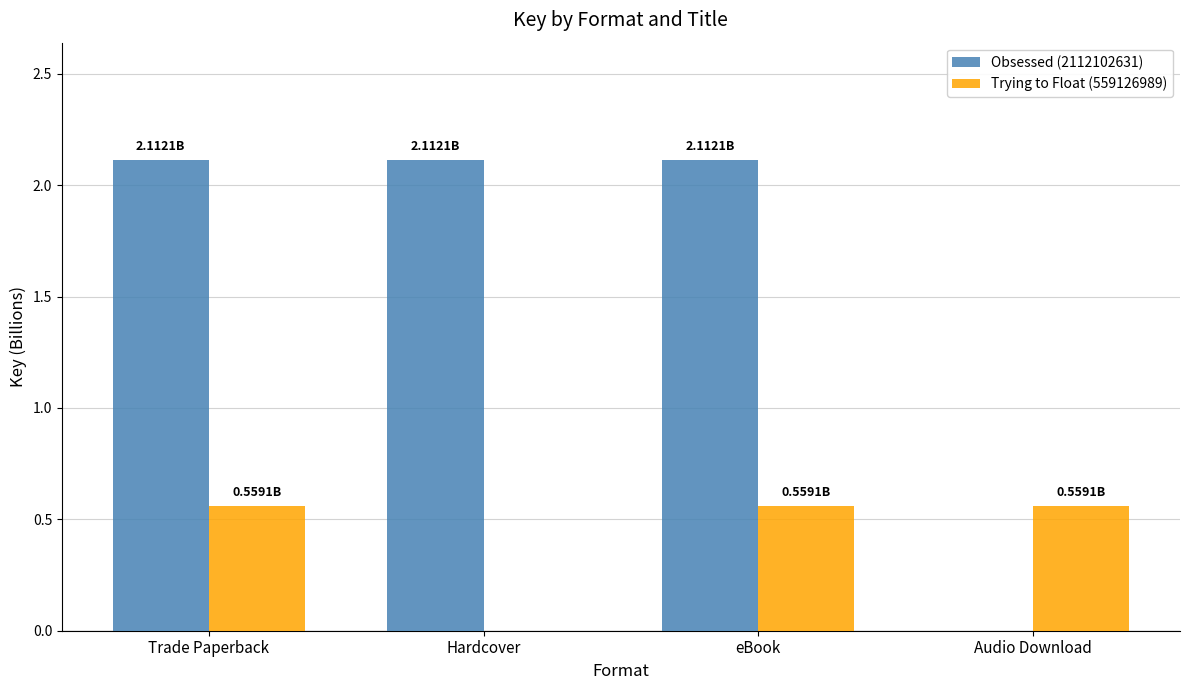

Is the value of Trying to Float (559126989) at Trade Paperback greater than the value of Obsessed (2112102631) at Trade Paperback?

No